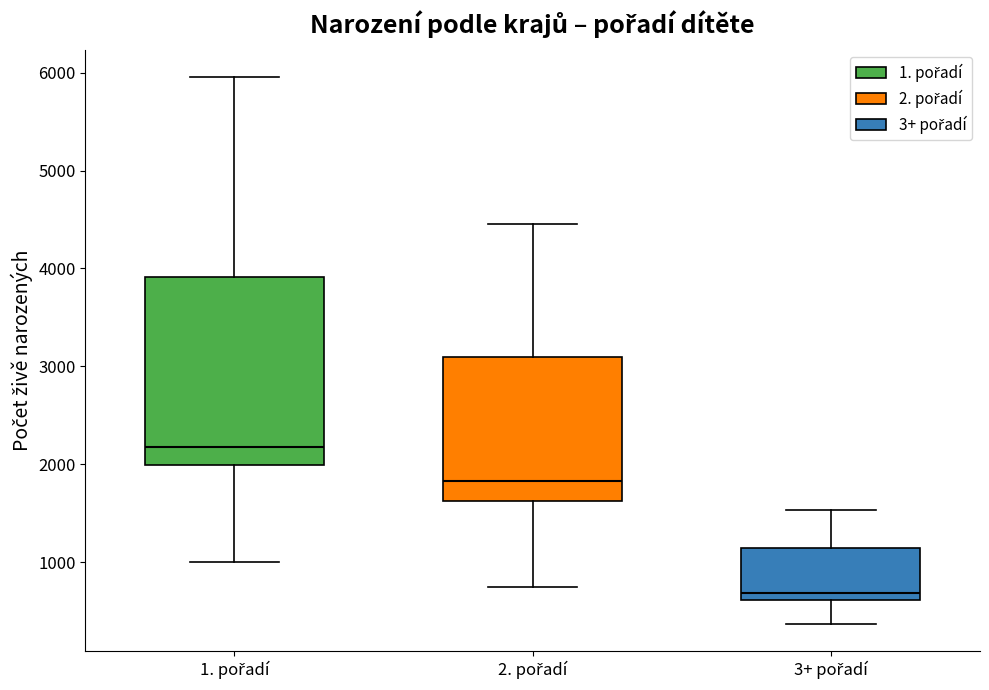

Reading left to right, transcribe this box plot: for each box, give where its median line is, the range the box spans, and where its two whiskers end, as read against the y-axis. The values are not printed on the chart, so give them approximately, as read against the axis.

1. pořadí: median 2200, box 2000 to 3900, whiskers 1000 to 6000
2. pořadí: median 1800, box 1600 to 3100, whiskers 700 to 4500
3+ pořadí: median 700, box 600 to 1100, whiskers 400 to 1500